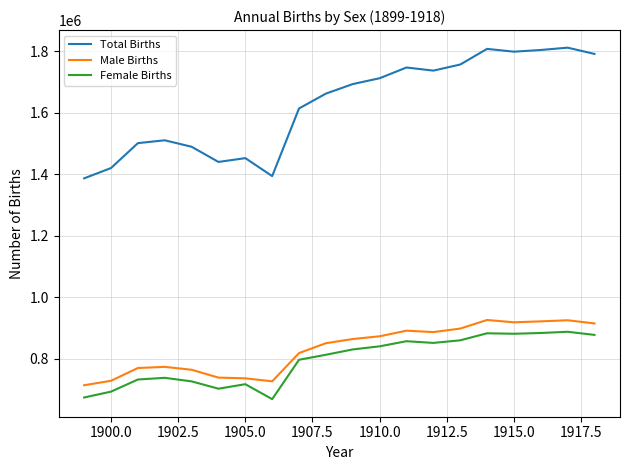

What is the highest value of the Male Births series?

925855